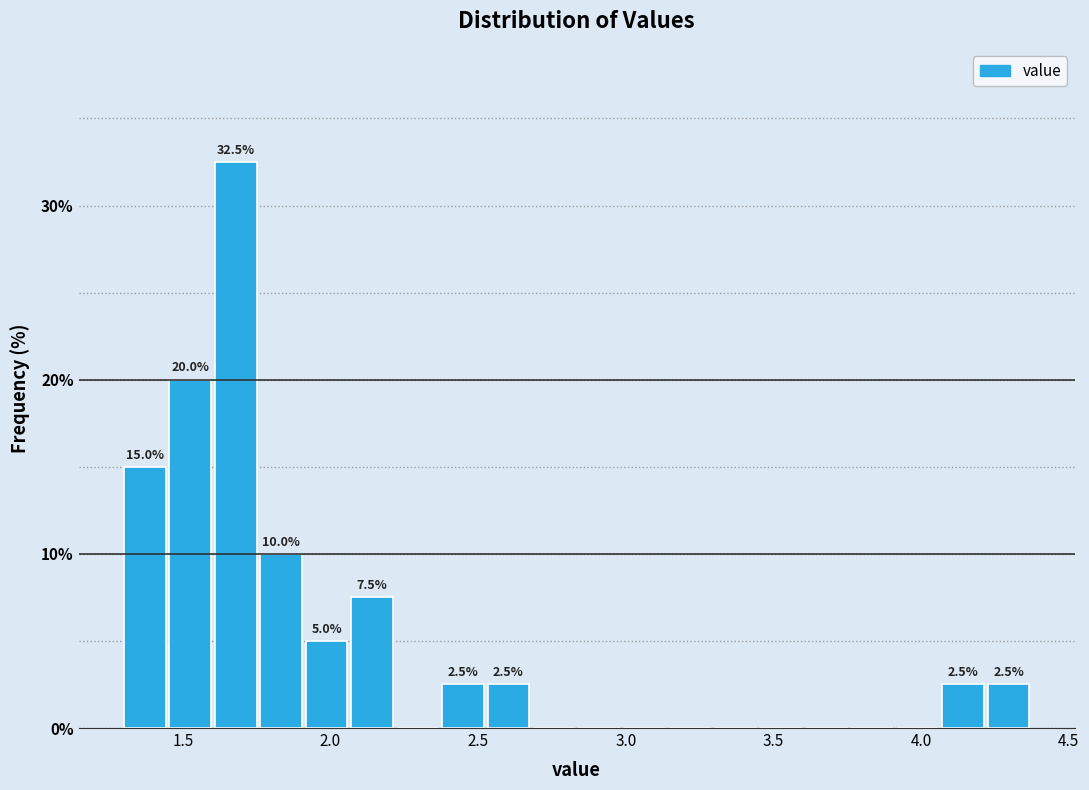

Read against the x-axis, roughly where is the centre of the tallest bar?

1.70